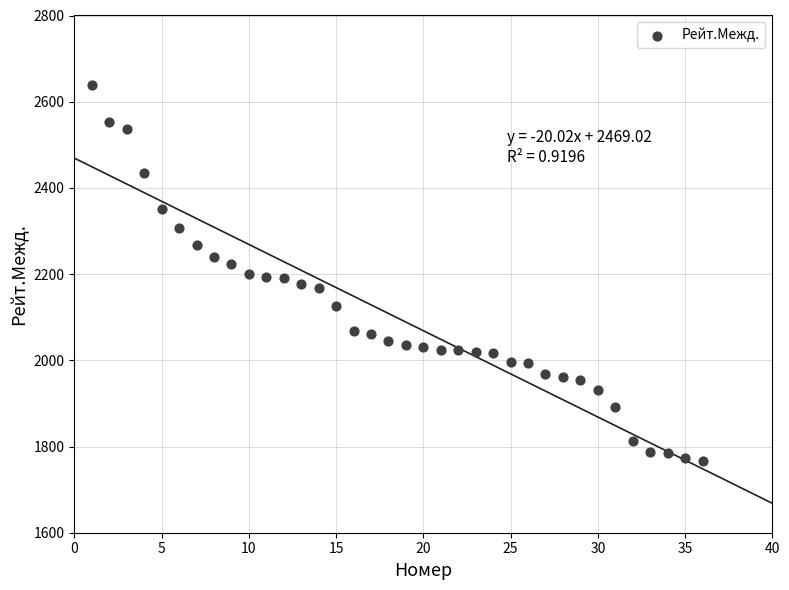

What is the range of Y values (max minus min)?

871